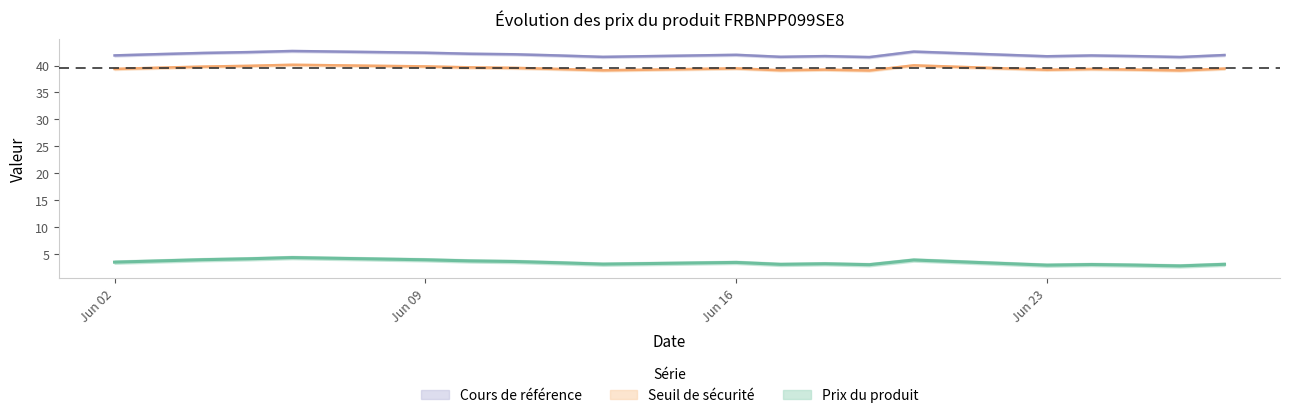

Count the number of data series in this chart.

3